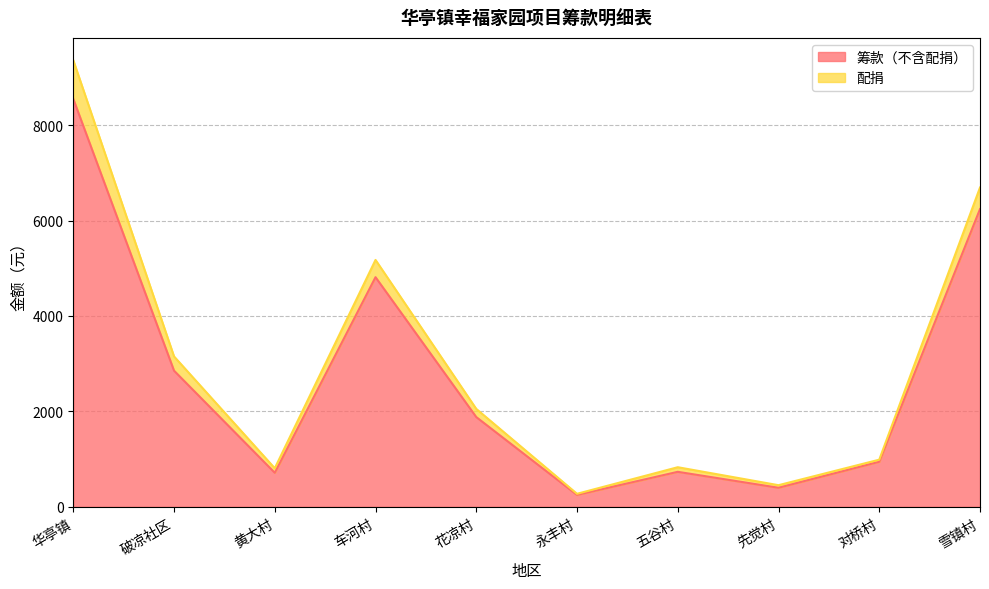

At which category is the sum across all series the highest?

华亭镇